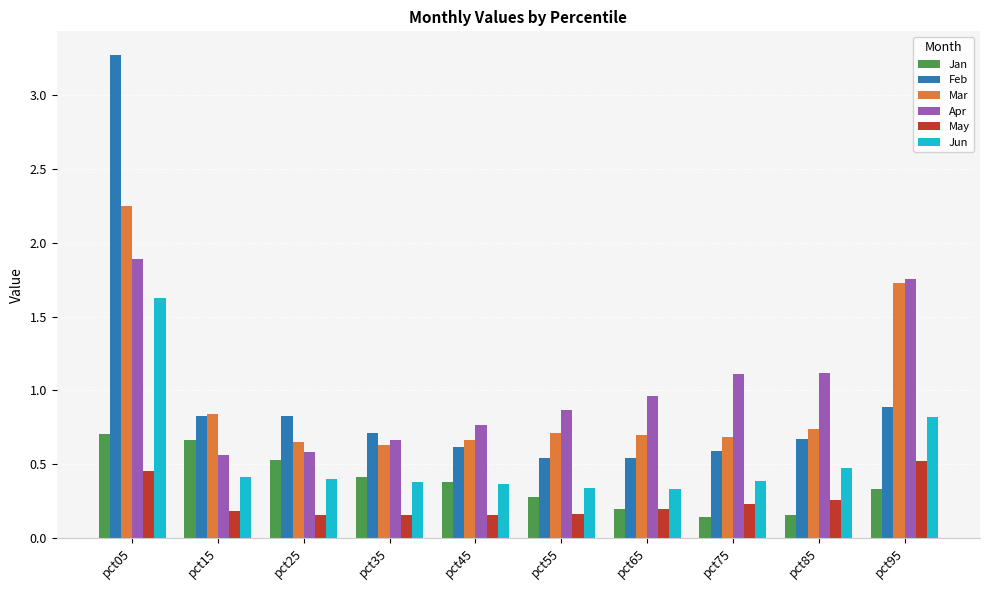

Which series has the widest spread of values?

Feb